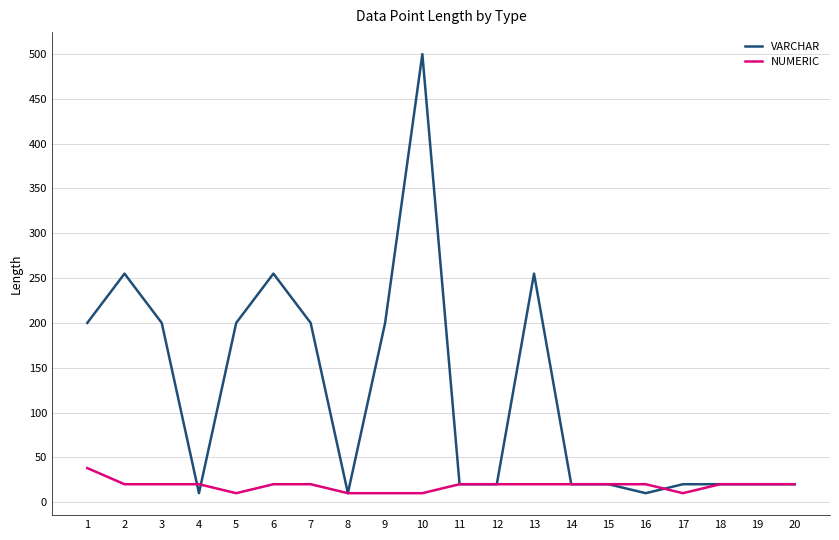

Does the chart have visible grid lines?

Yes